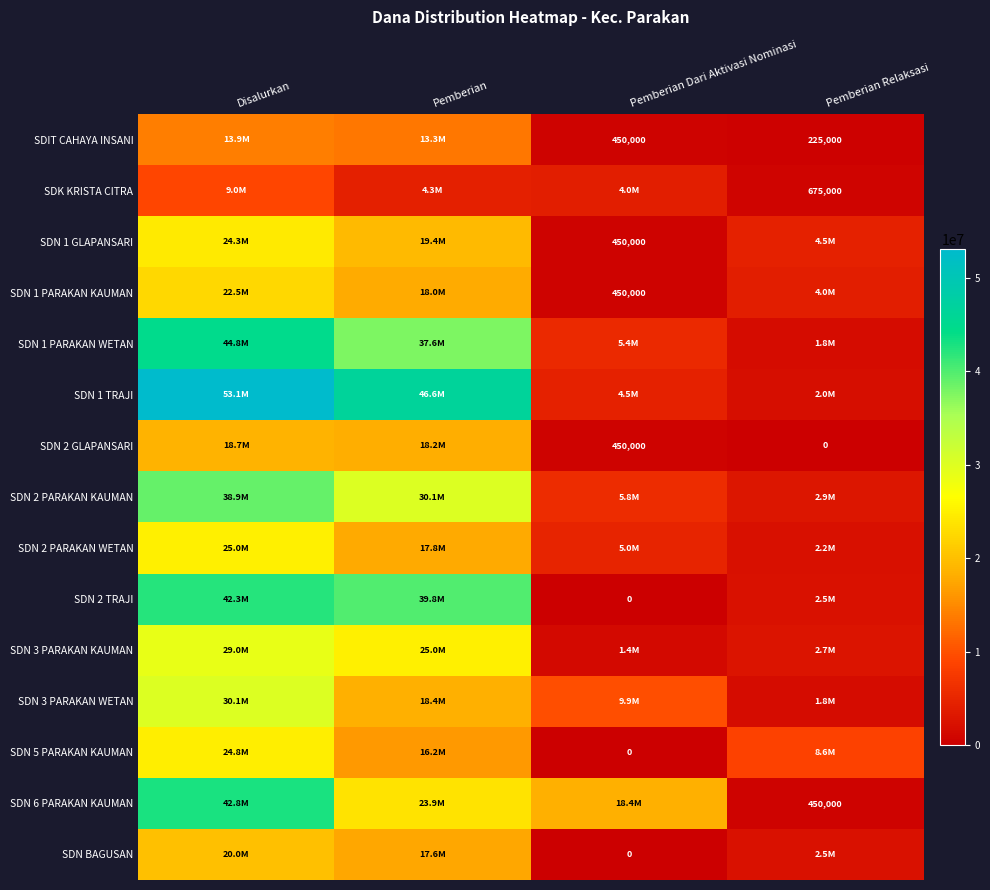

True or false: SDIT CAHAYA INSANI has a value of 323353 at Pemberian Relaksasi.

False